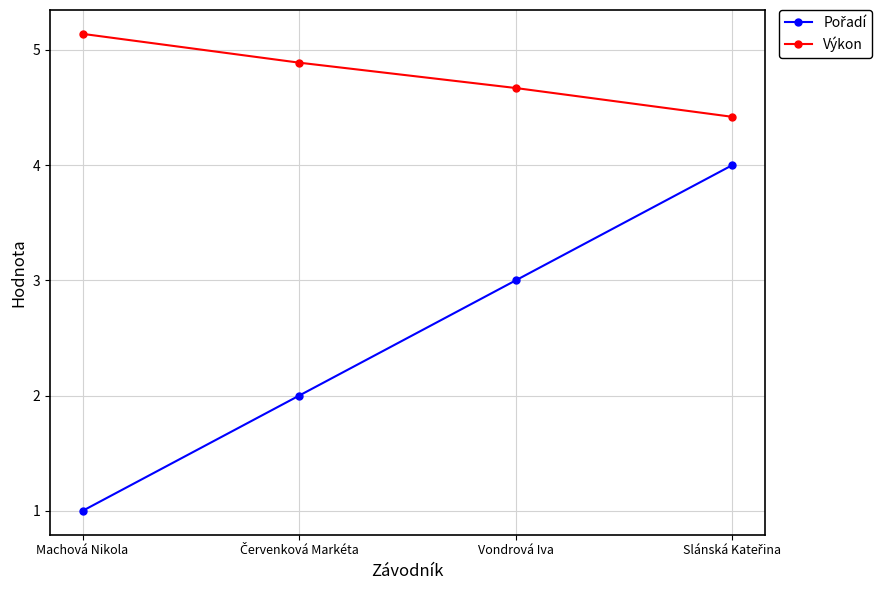

Count the Výkon values in the range 4 to 5.

3